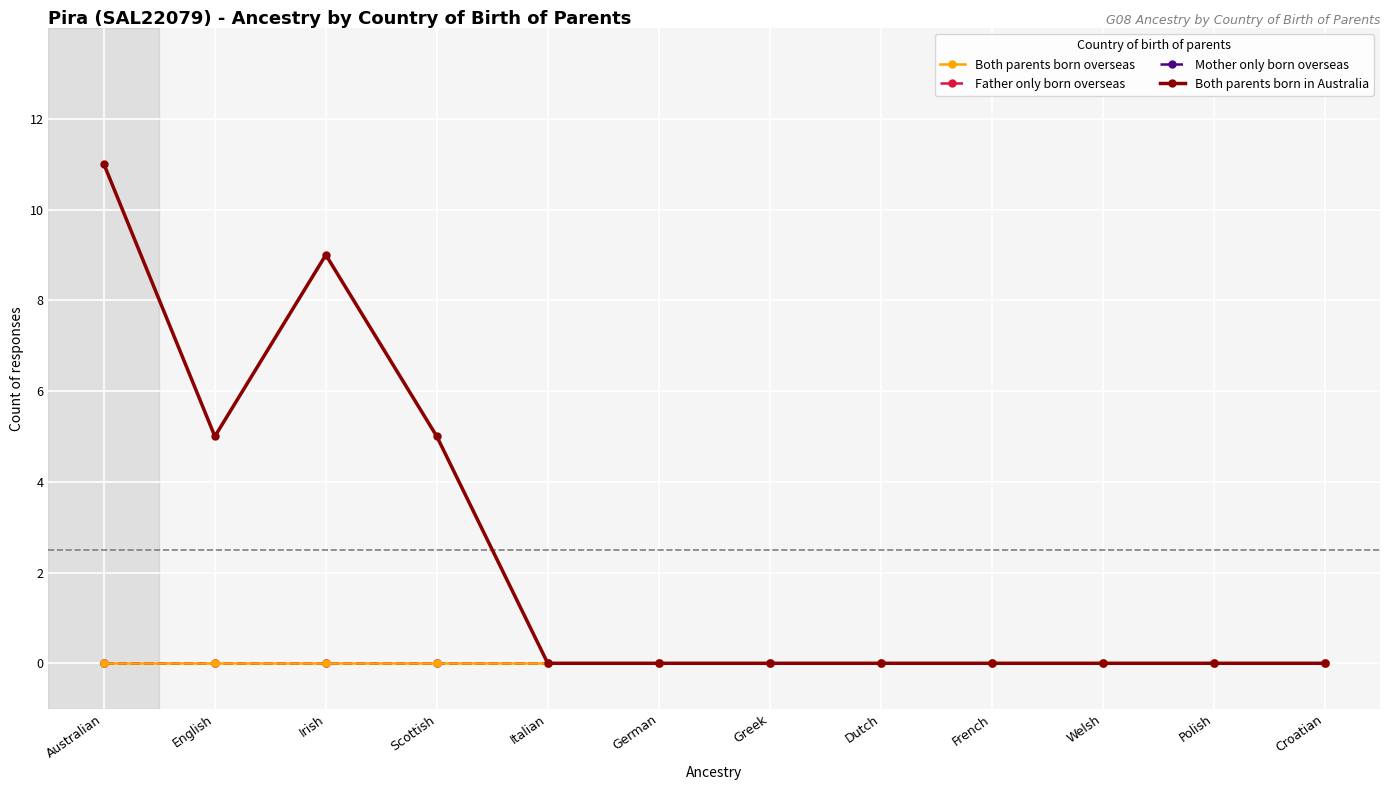

What position from the right is Welsh?

3